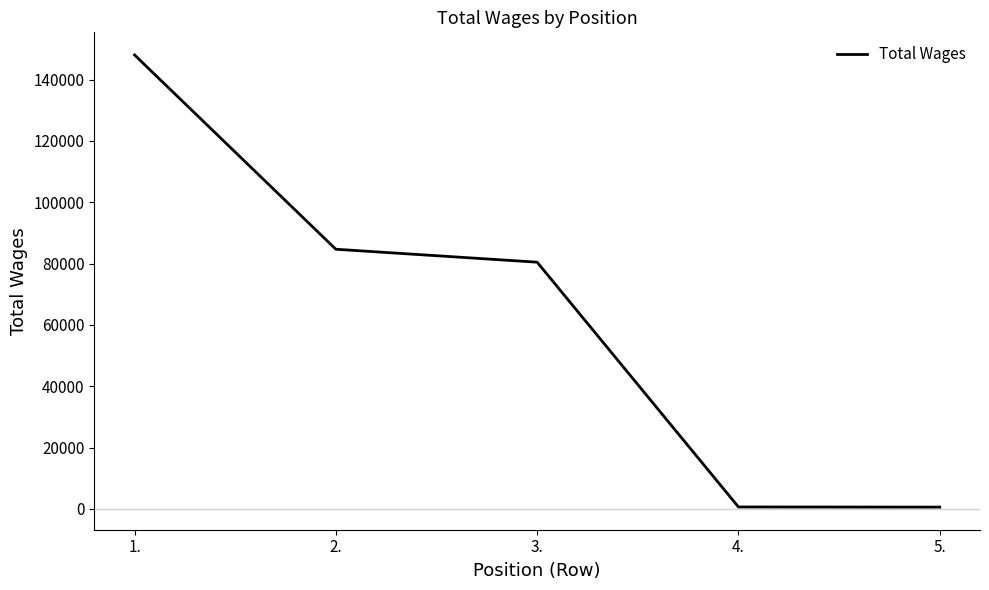

What is the sum of all values?

314365